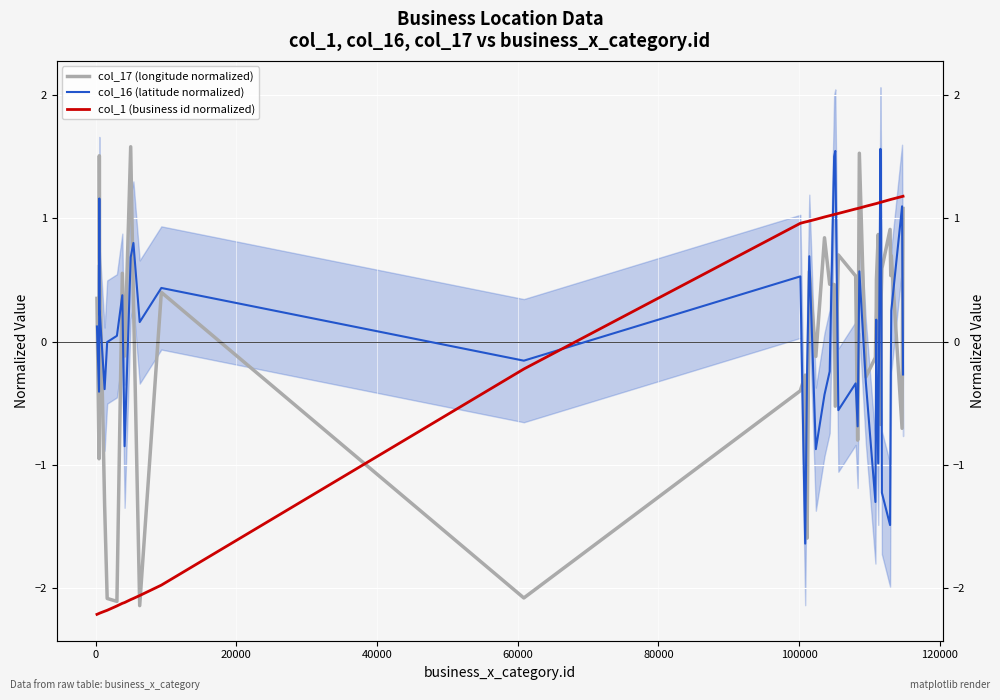

Reading left to right, extract all data points from this chart.

col_17 (longitude normalized): 0.4	-1.0	1.5	0.7	-1.3	-2.1	-2.1	0.6	-0.1	1.6	0.3	-2.1	0.4	-2.1	-0.4	-0.3	-1.6	0.6	-0.1	0.8	0.5	0.5	-0.5	0.7	0.5	-0.8	1.5	-0.3	-0.1	0.3	0.5	0.9	-0.7	0.4	0.6	0.9	0.5	0.7	-0.7	1.1
col_16 (latitude normalized): 0.1	-0.4	1.2	0.3	-0.4	-0.0	0.0	0.4	-0.9	0.7	0.8	0.2	0.4	-0.2	0.5	-1.6	-0.2	0.7	-0.9	-0.4	-0.2	1.5	1.5	-0.6	-0.3	-0.7	0.6	-0.3	-1.3	0.2	-0.2	-1.0	1.6	0.9	-1.2	-1.5	-0.3	0.3	1.1	-0.3
col_1 (business id normalized): -2.2	-2.2	-2.2	-2.2	-2.2	-2.2	-2.1	-2.1	-2.1	-2.1	-2.1	-2.1	-2.0	-0.2	1.0	1.0	1.0	1.0	1.0	1.0	1.0	1.0	1.0	1.0	1.1	1.1	1.1	1.1	1.1	1.1	1.1	1.1	1.1	1.1	1.1	1.2	1.2	1.2	1.2	1.2